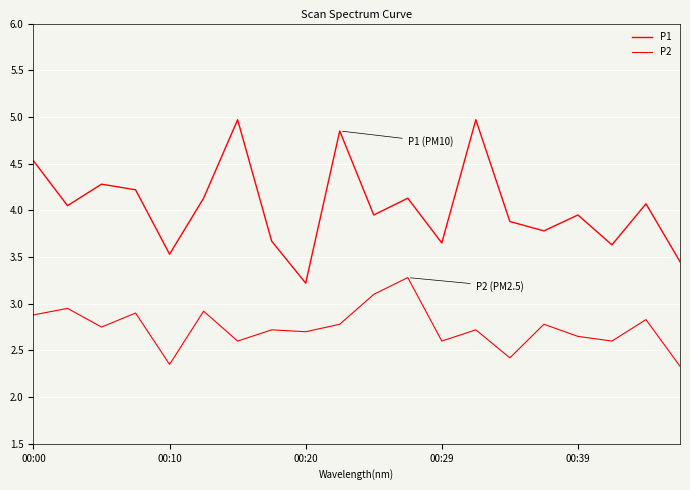

In P2, how many points are lower than both neighbors (excluding endpoints)?

7